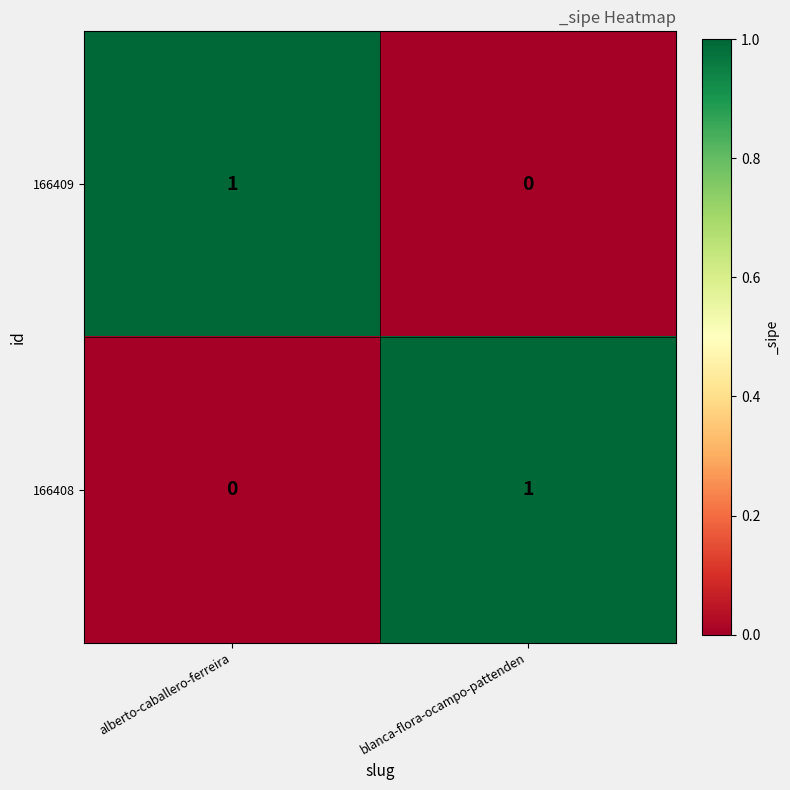

What is the greatest value displayed?

1